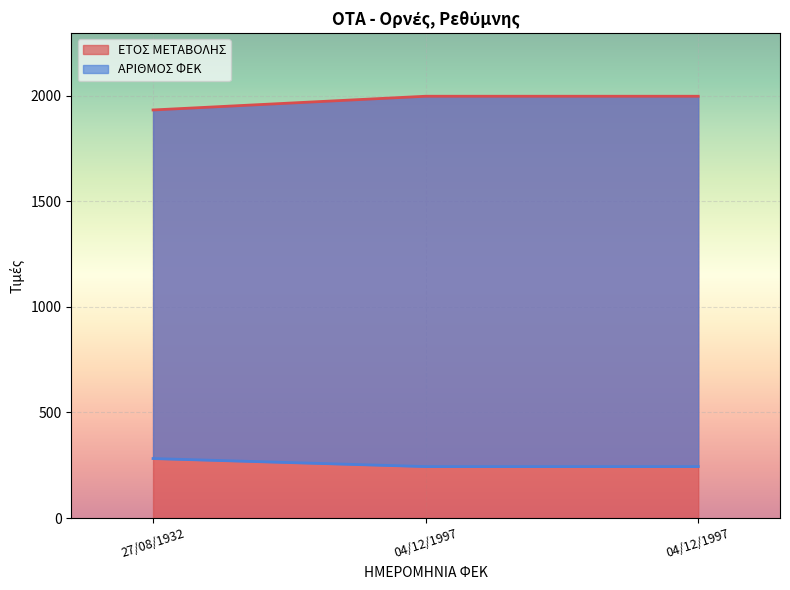

What value does the ΕΤΟΣ ΜΕΤΑΒΟΛΗΣ series have at 04/12/1997, to the nearest 5?

1995